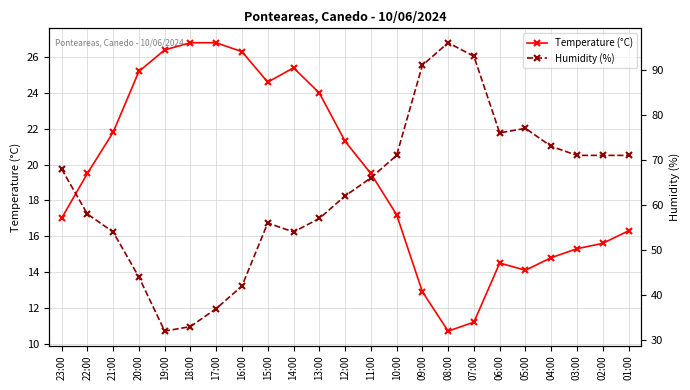

Which label corresponds to the largest value in the chart?

08:00